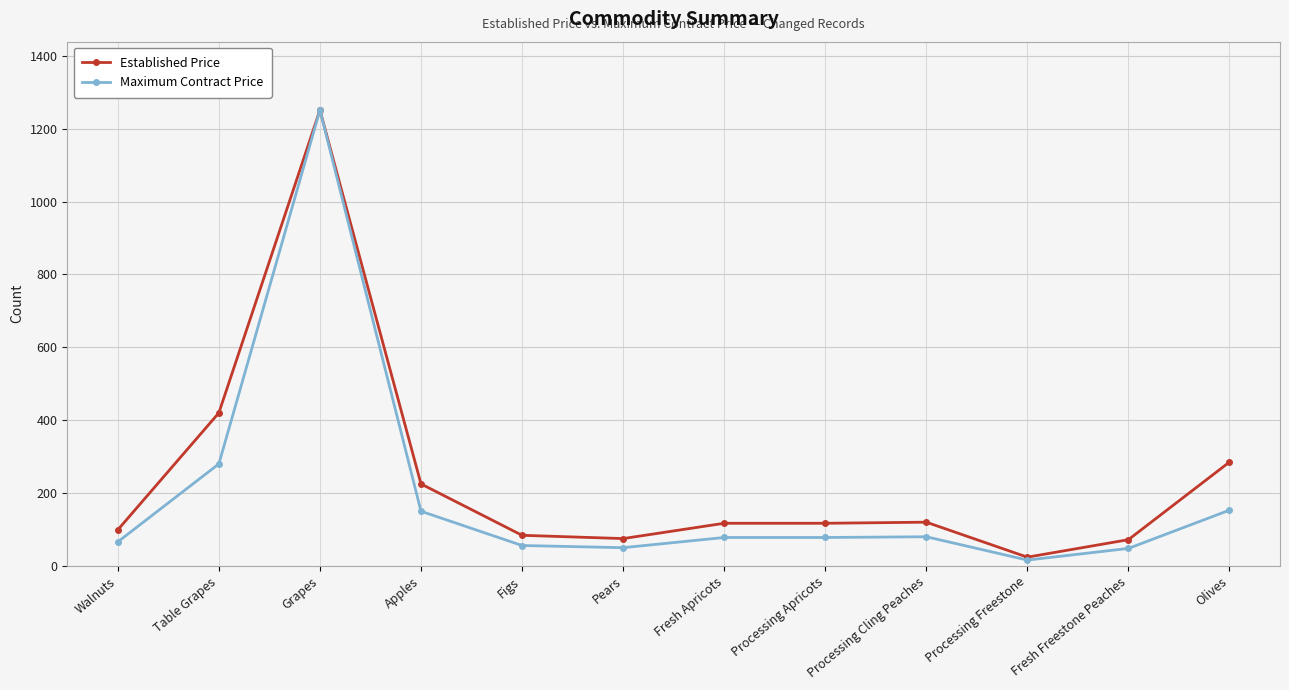

What are all the series names shown in the legend?

Established Price, Maximum Contract Price